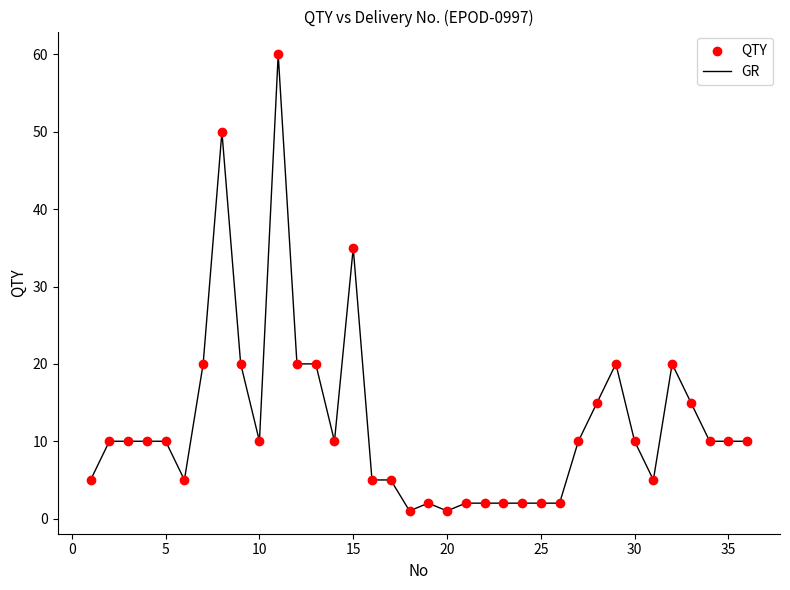

What is the maximum value shown in the chart?

60